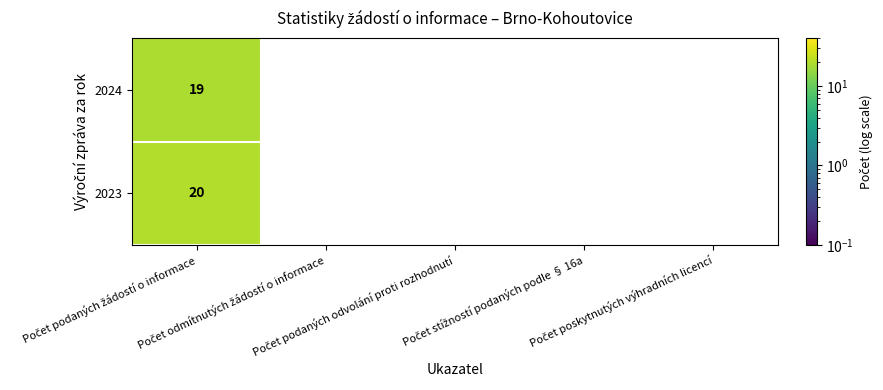

What is the difference between the maximum and second lowest values in the 2023 series?

20